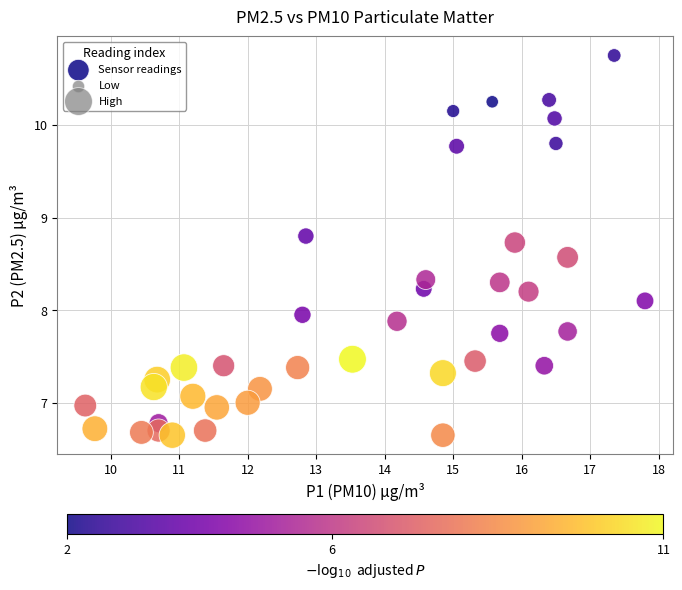

What is the range of X values (max minus min)?

8.2